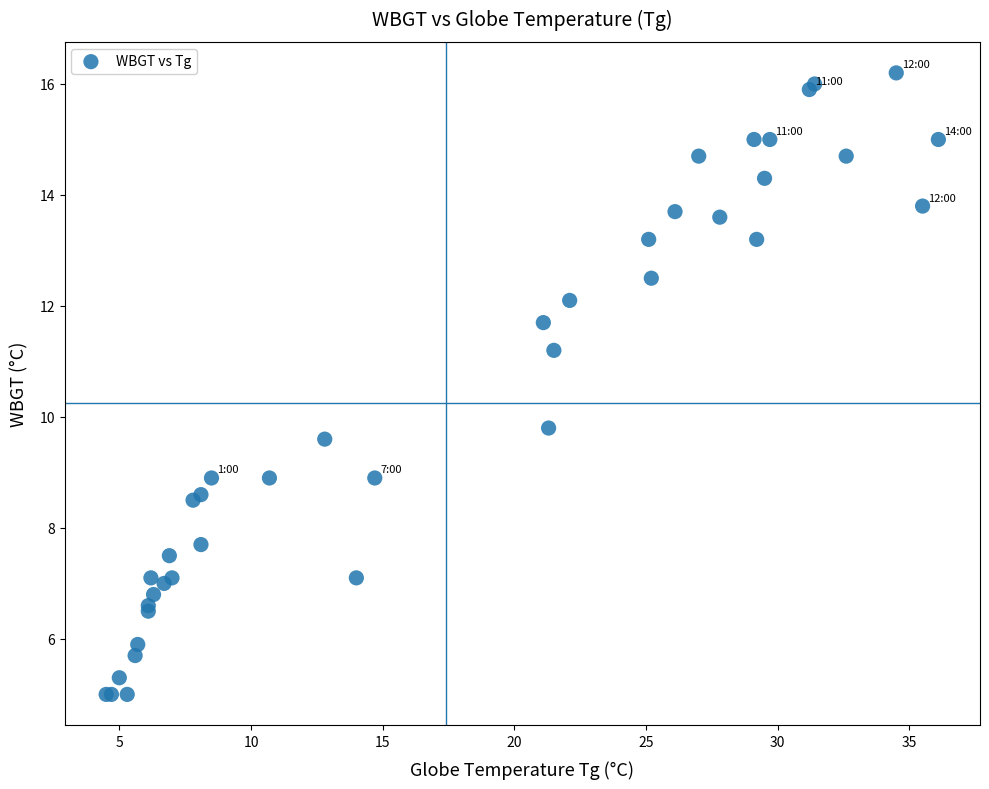

What Y value in the scatter plot is closest to 10?

9.8